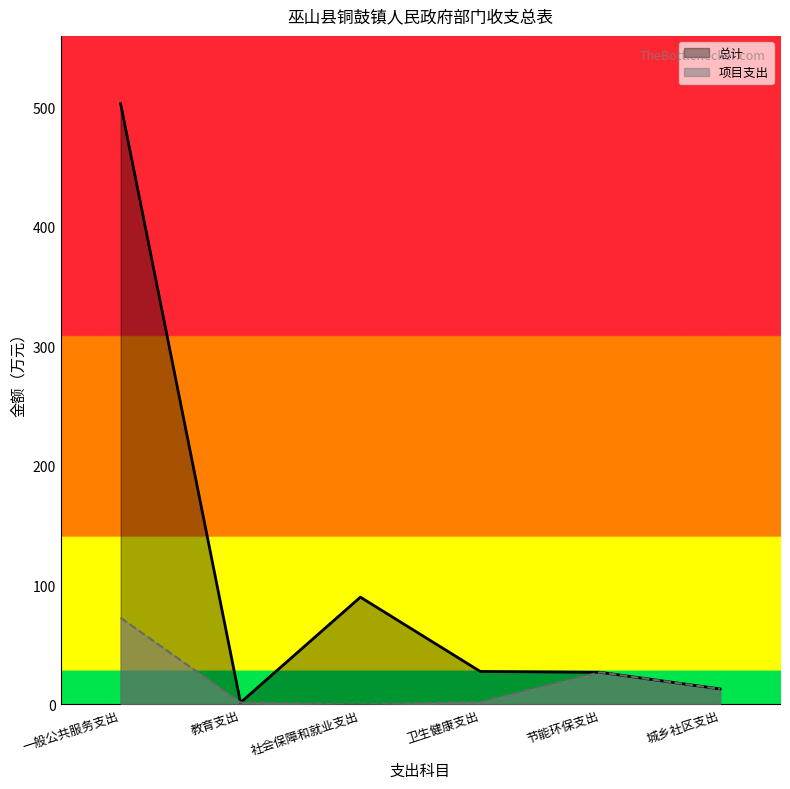

Rank the series at 教育支出 from highest to lowest value.

总计, 项目支出